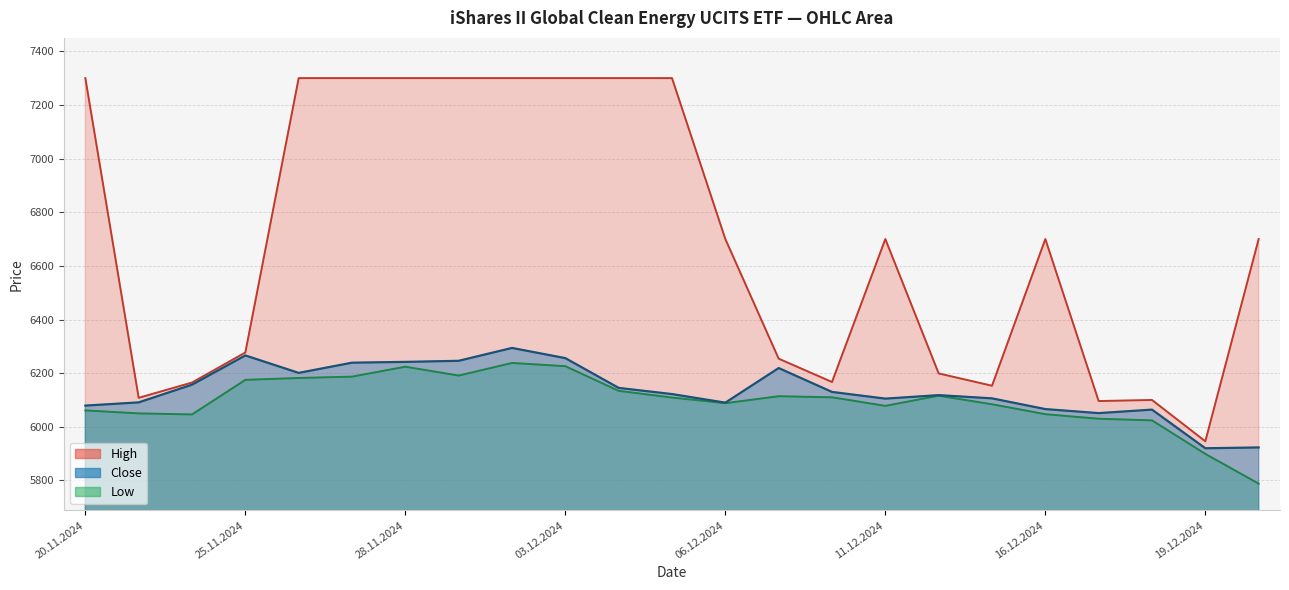

How many values in the High series are below 6700?

10